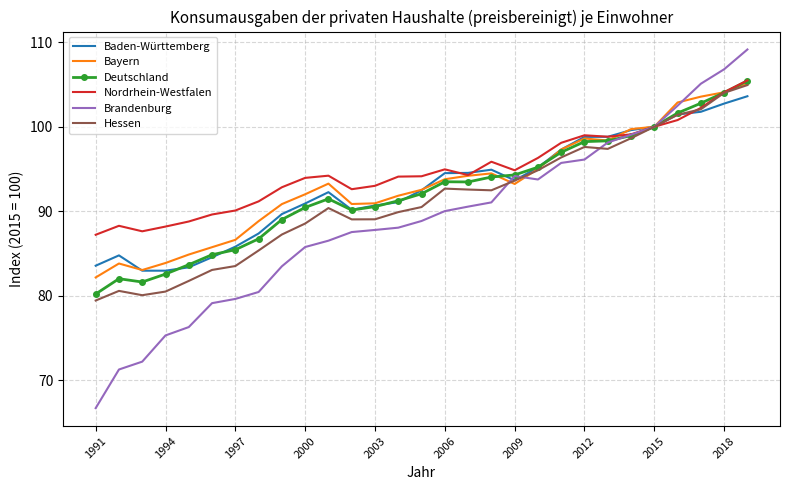

Which series has the largest range (max minus min)?

Brandenburg